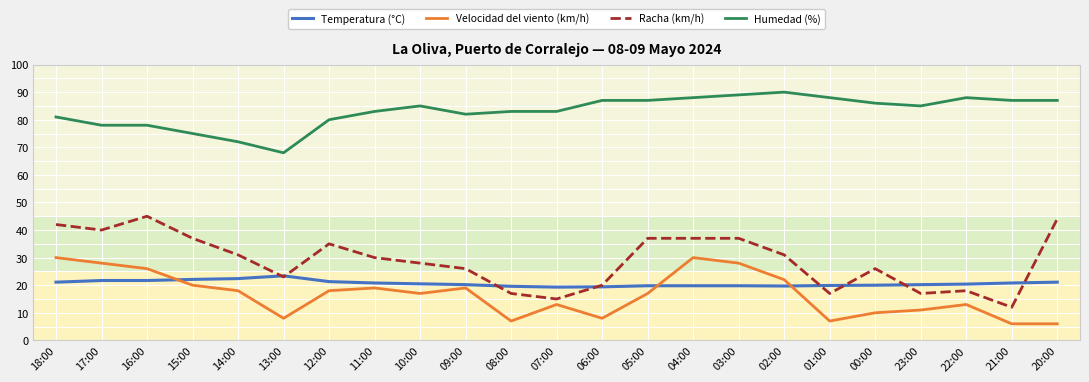

What is the total value across all series at 03:00?

173.8